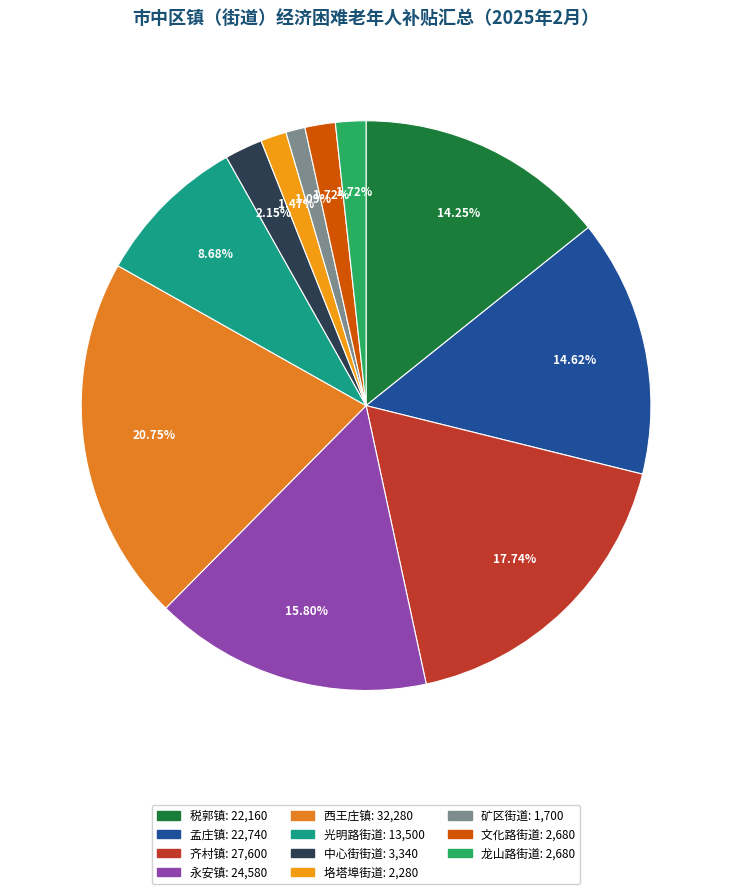

Which slice is the smallest?

矿区街道